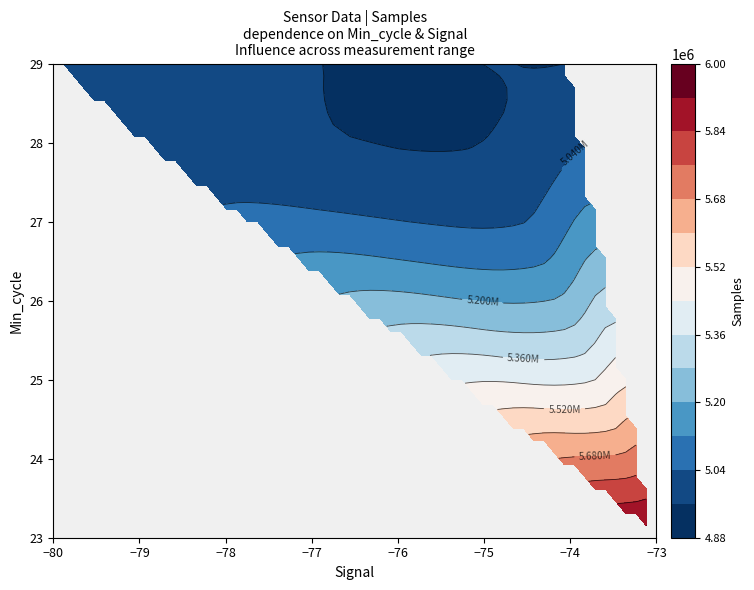

What is the average value of the Samples series?

4981578